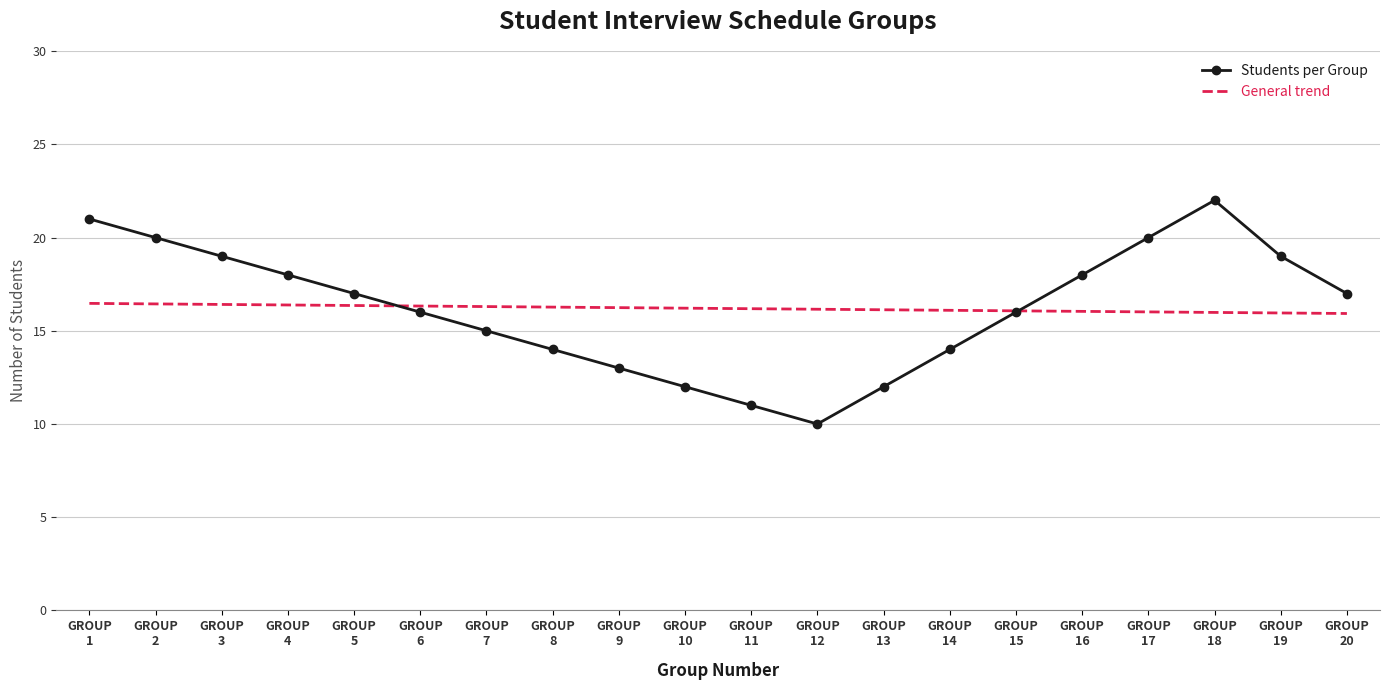

Is the value of General trend at GROUP
20 greater than the value of Students per Group at GROUP
2?

No